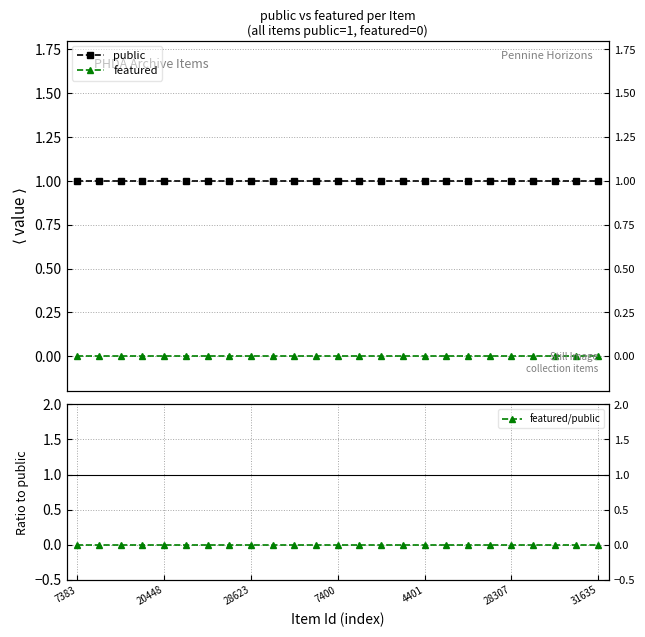

Does the chart have visible grid lines?

Yes